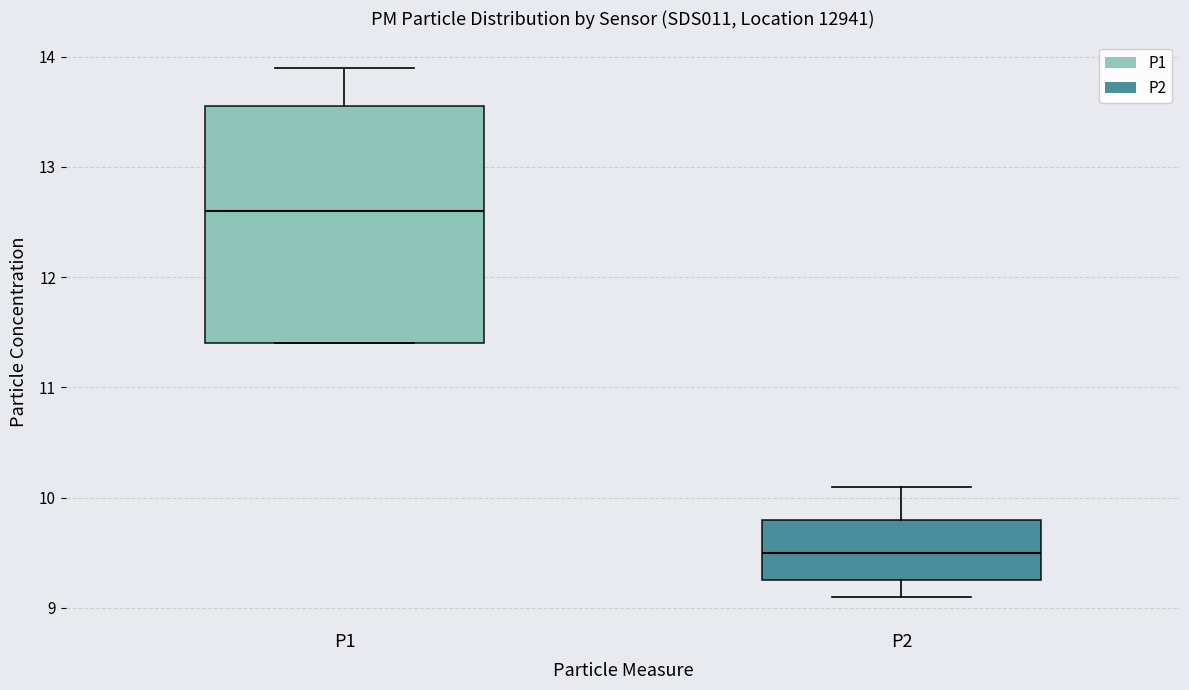

Which box's median line is the lowest?

P2